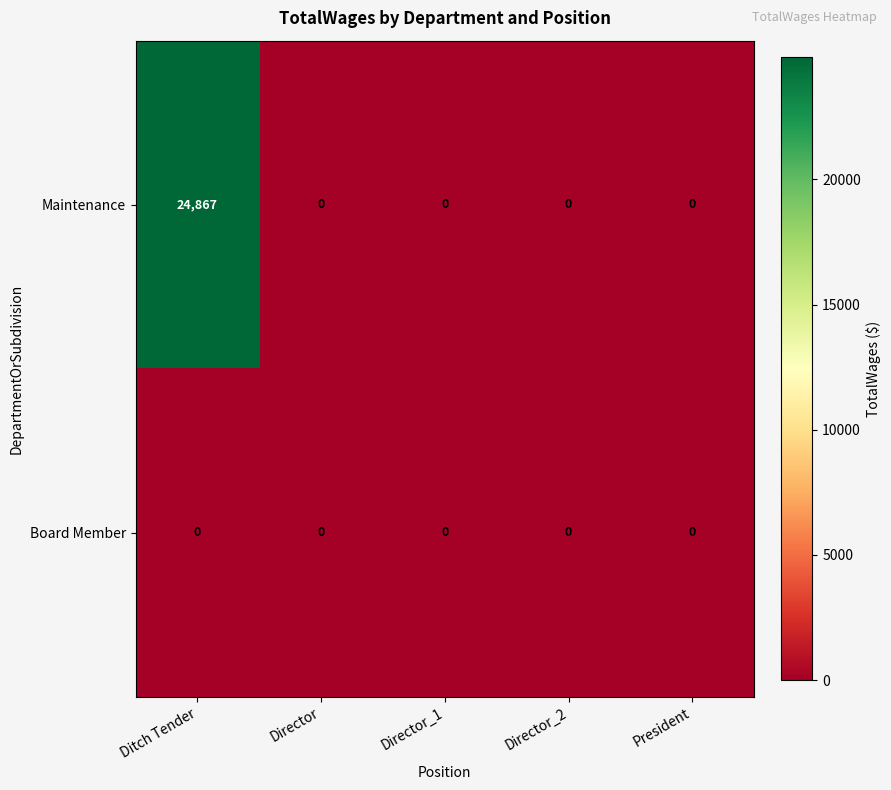

Rank the series by their maximum value, from lowest to highest.

Board Member, Maintenance